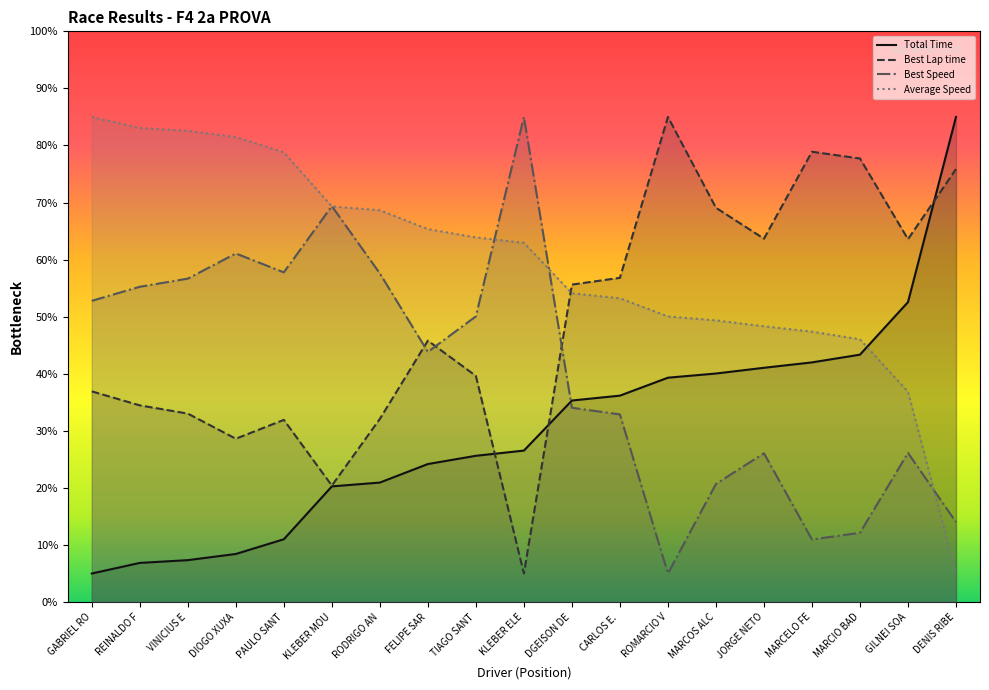

Read the Average Speed value at KLEBER ELE.

62.9